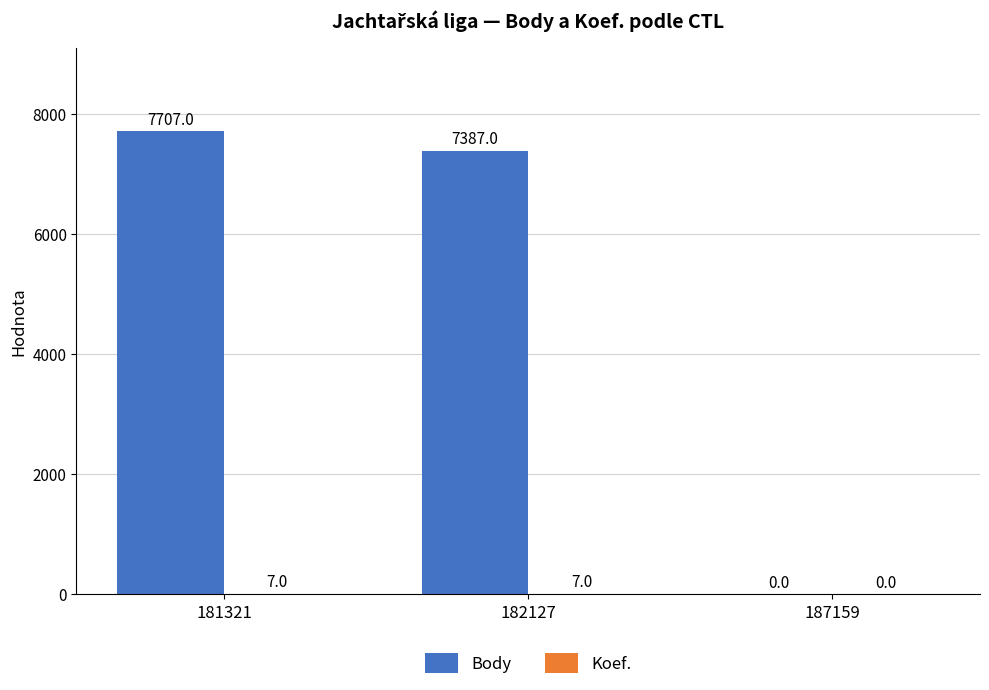

Is it true that Body equals 0 at 187159?

True